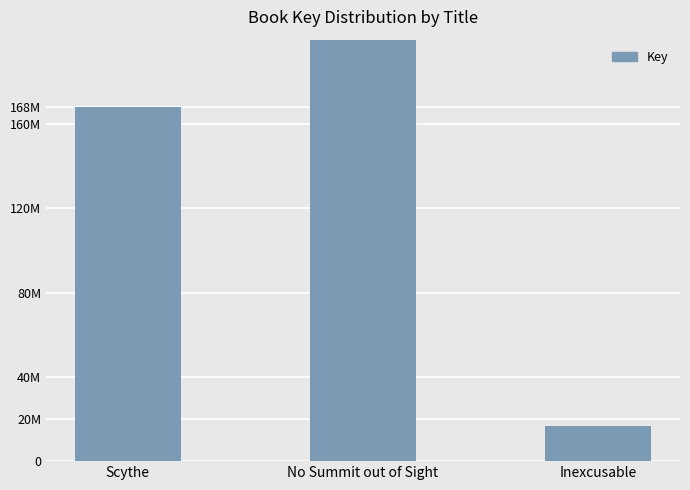

Between Inexcusable and Scythe, which is larger?

Scythe